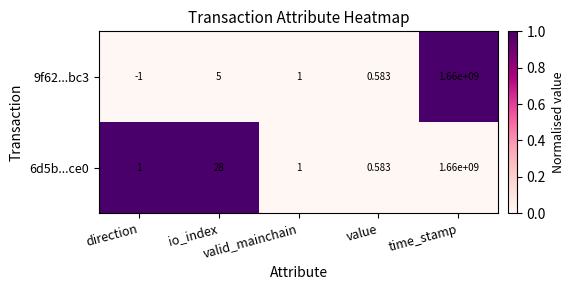

At which category is the sum across all series the highest?

time_stamp